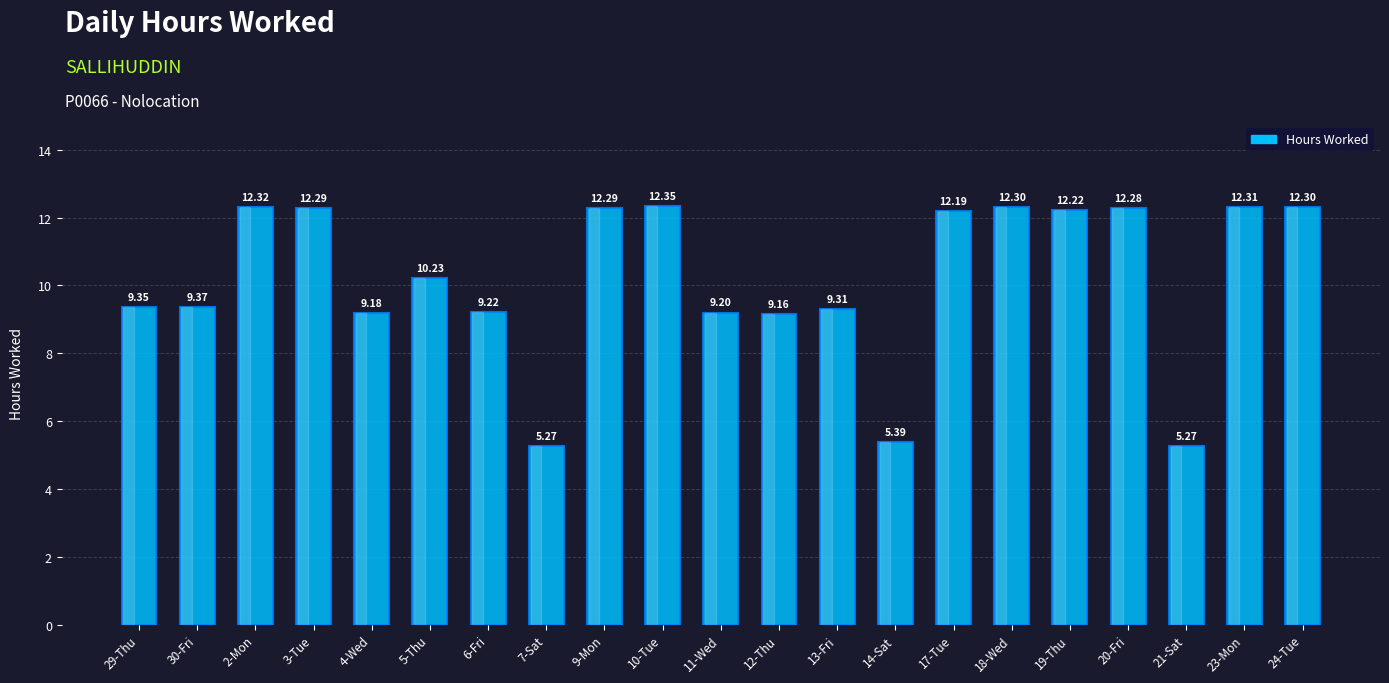

Is it true that the value at 29-Thu is 16.7?

False